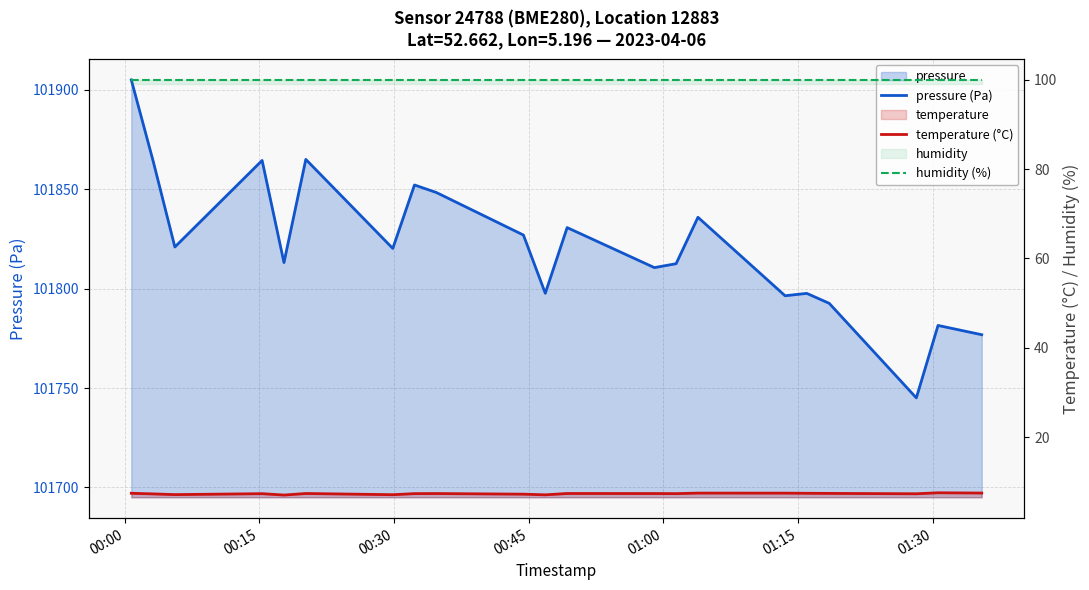

True or false: pressure (Pa) has more than 0 points higher than both neighbors.

True